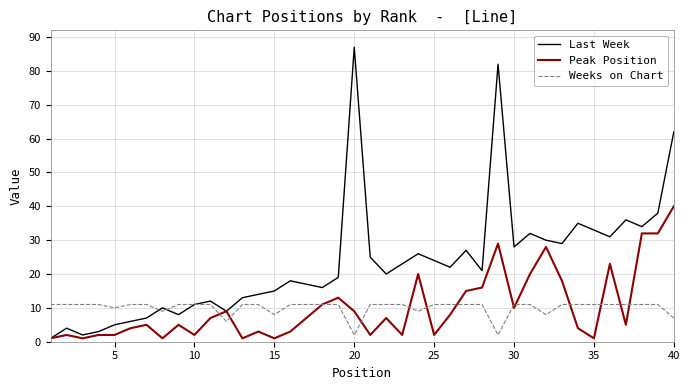

Which series has the largest total across all categories?

Last Week